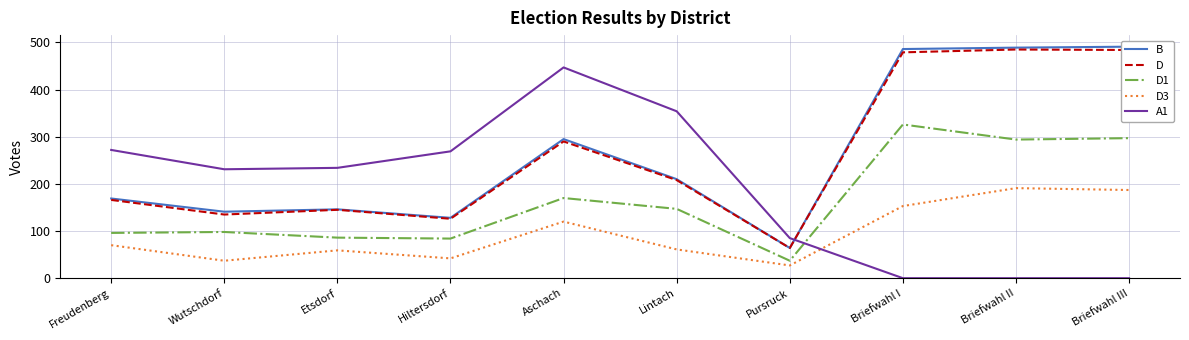

What is the sum of all B values?

2619